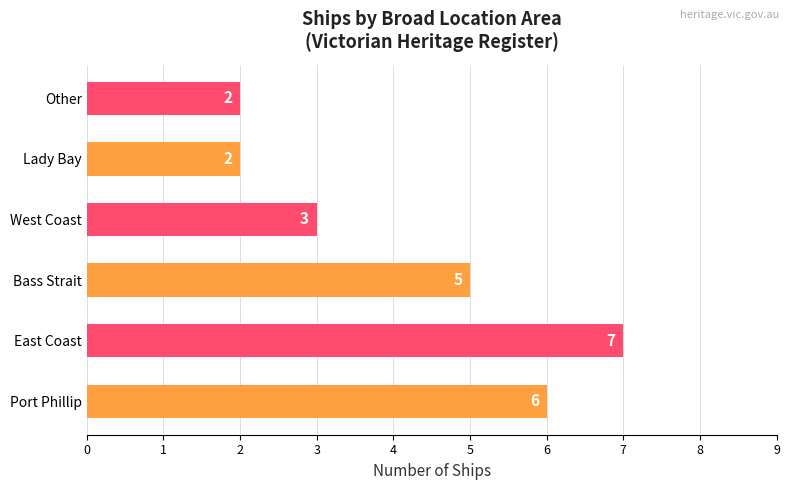

Reading bottom to top, extract all data points from this chart.

Port Phillip=6	East Coast=7	Bass Strait=5	West Coast=3	Lady Bay=2	Other=2